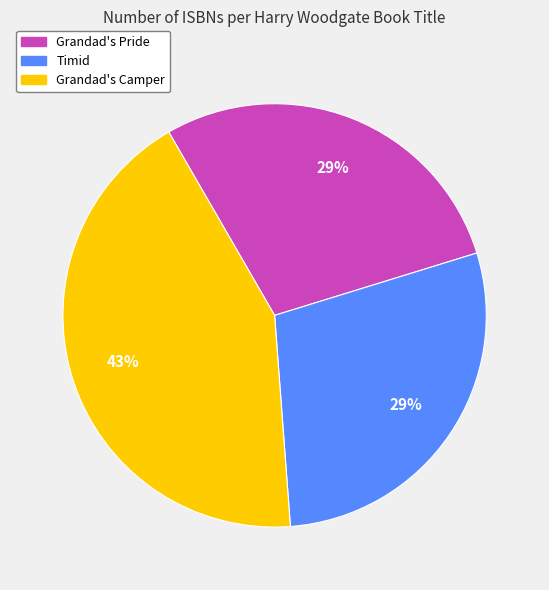

Is there any slice that represents more than half of the pie?

No